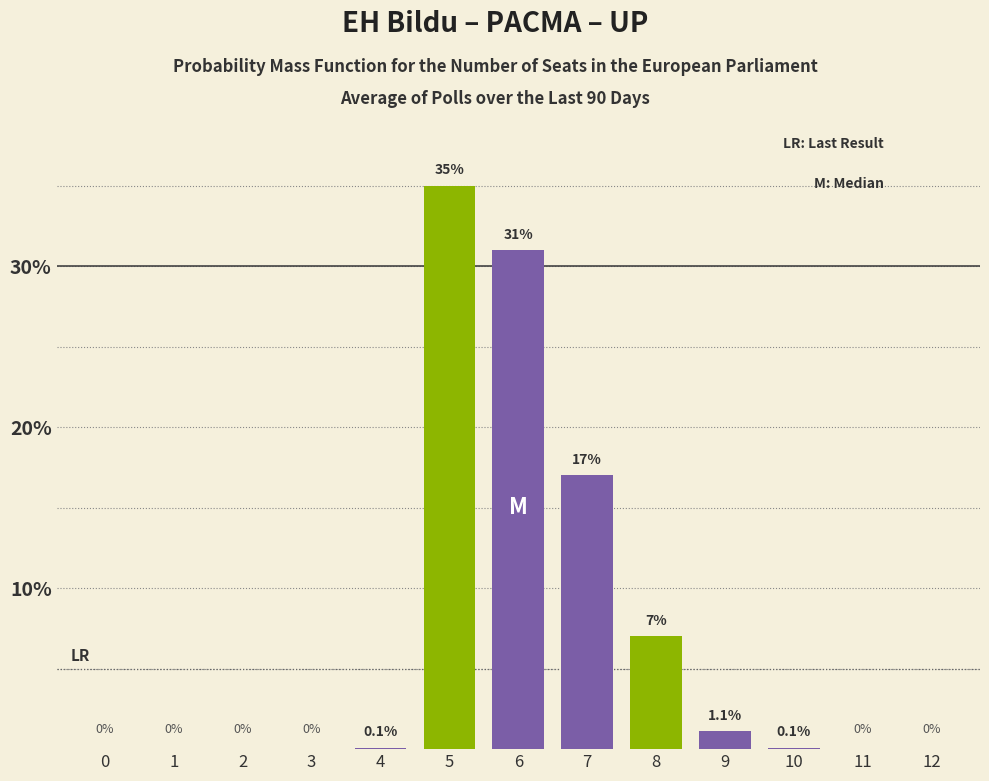

Is the value of purple at 4 greater than the value of green at 7?

Yes